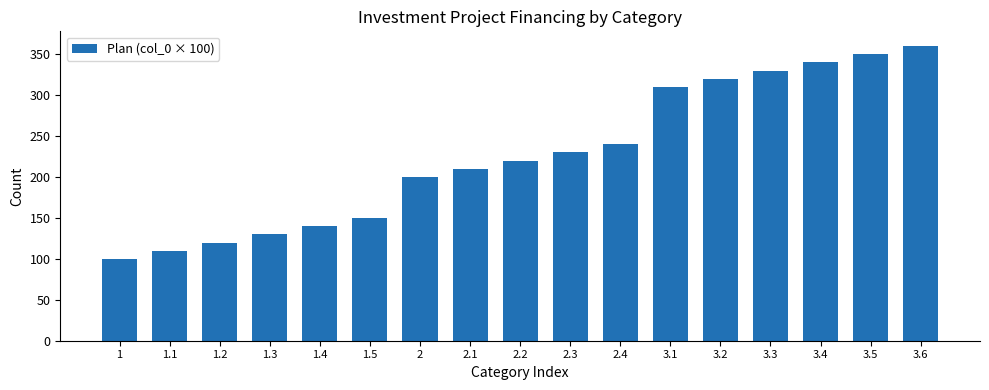

At which label does the data first exceed 220?

2.2